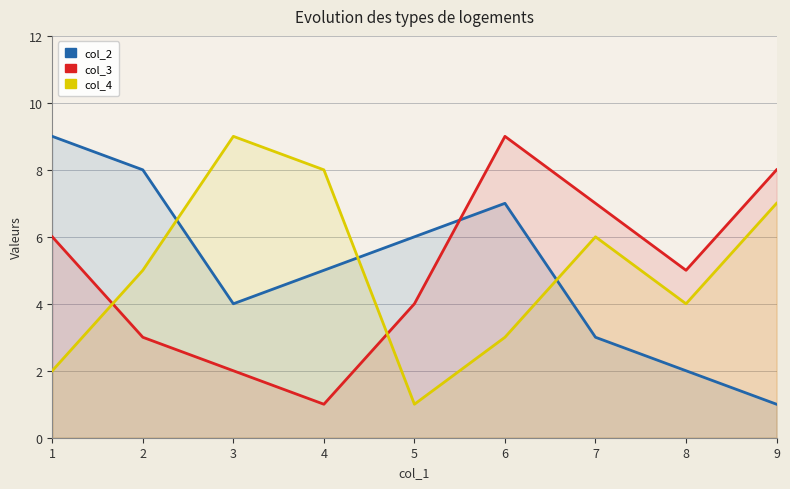

What is the difference between the highest and lowest values at 6?

6